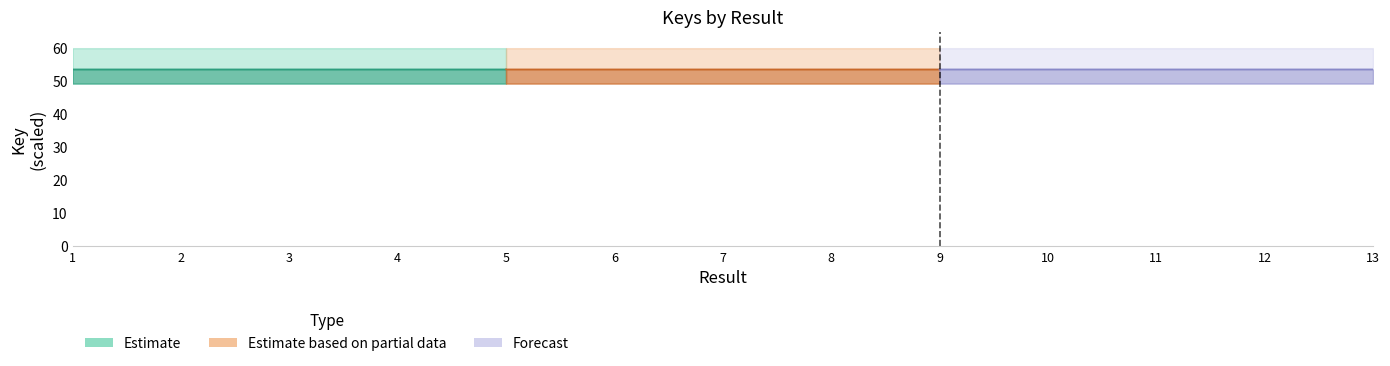

Does the chart display data point markers on the line(s)?

No